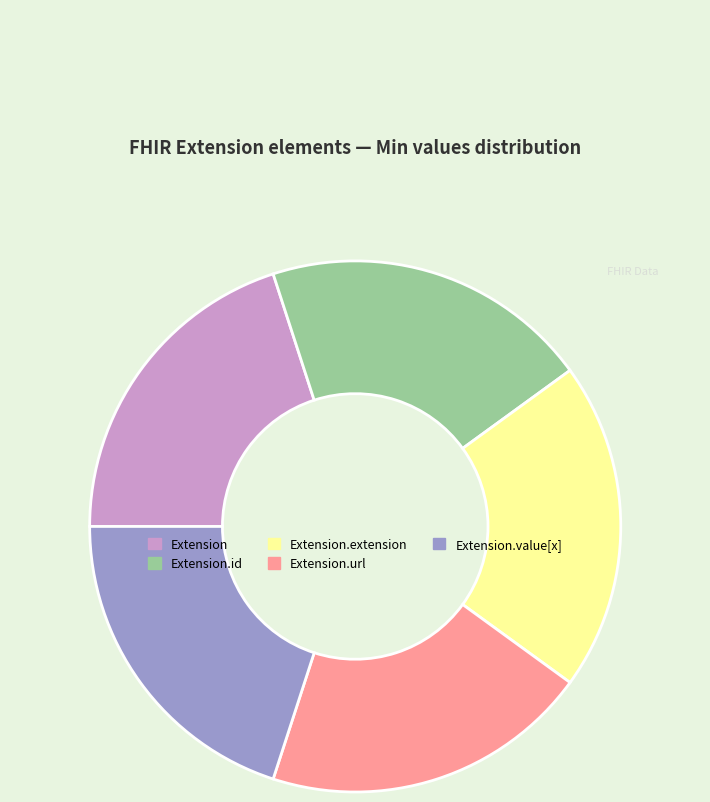

Is there a majority slice in this chart?

No